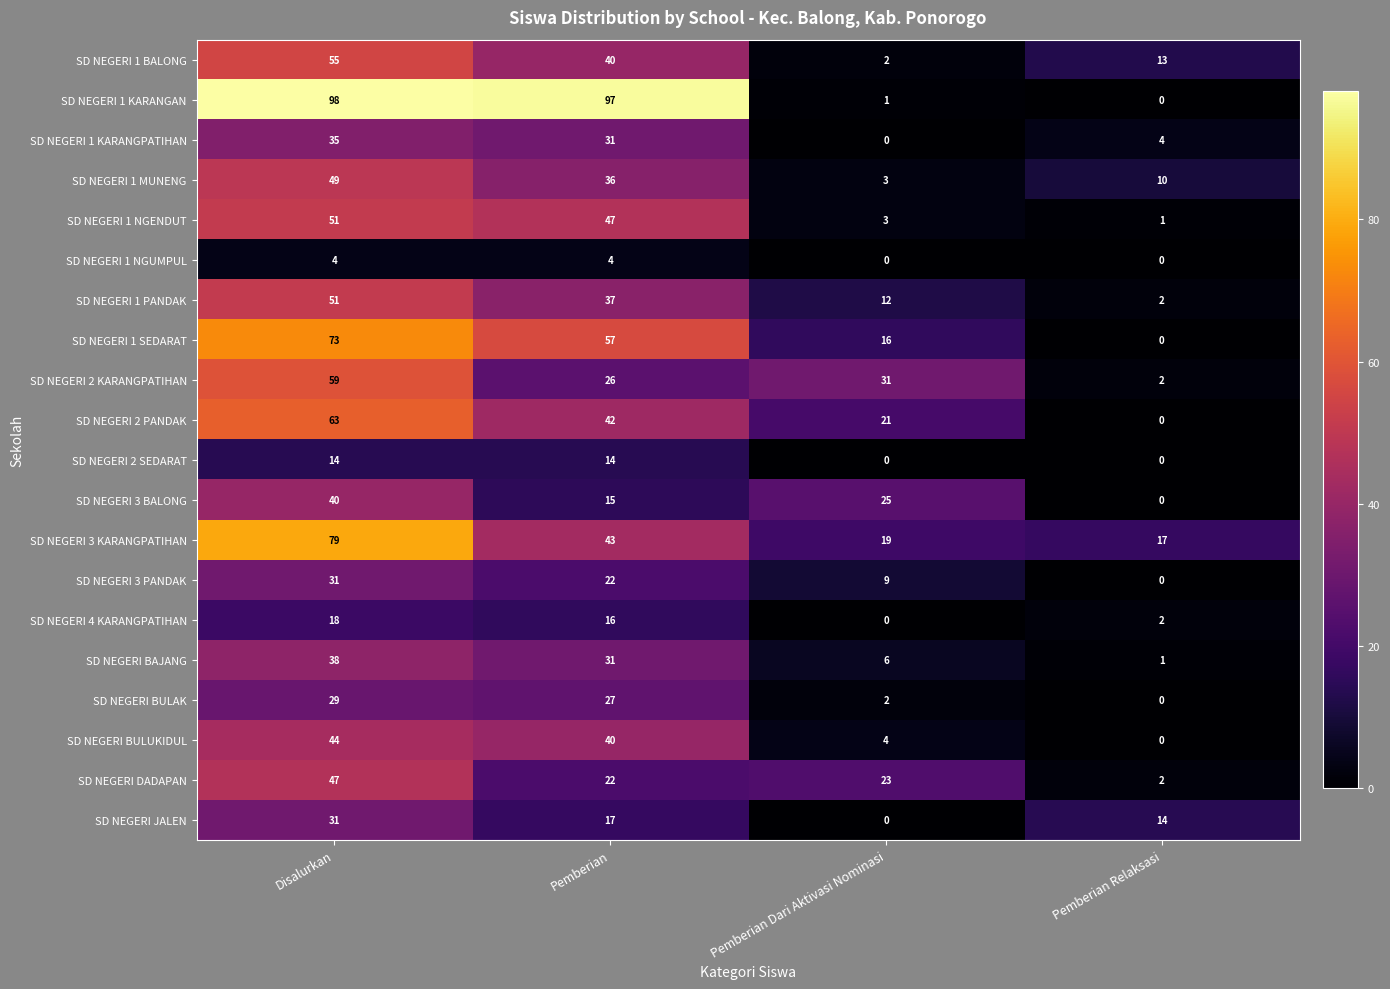

Where is SD NEGERI DADAPAN nearest to the value 24?

Pemberian Dari Aktivasi Nominasi